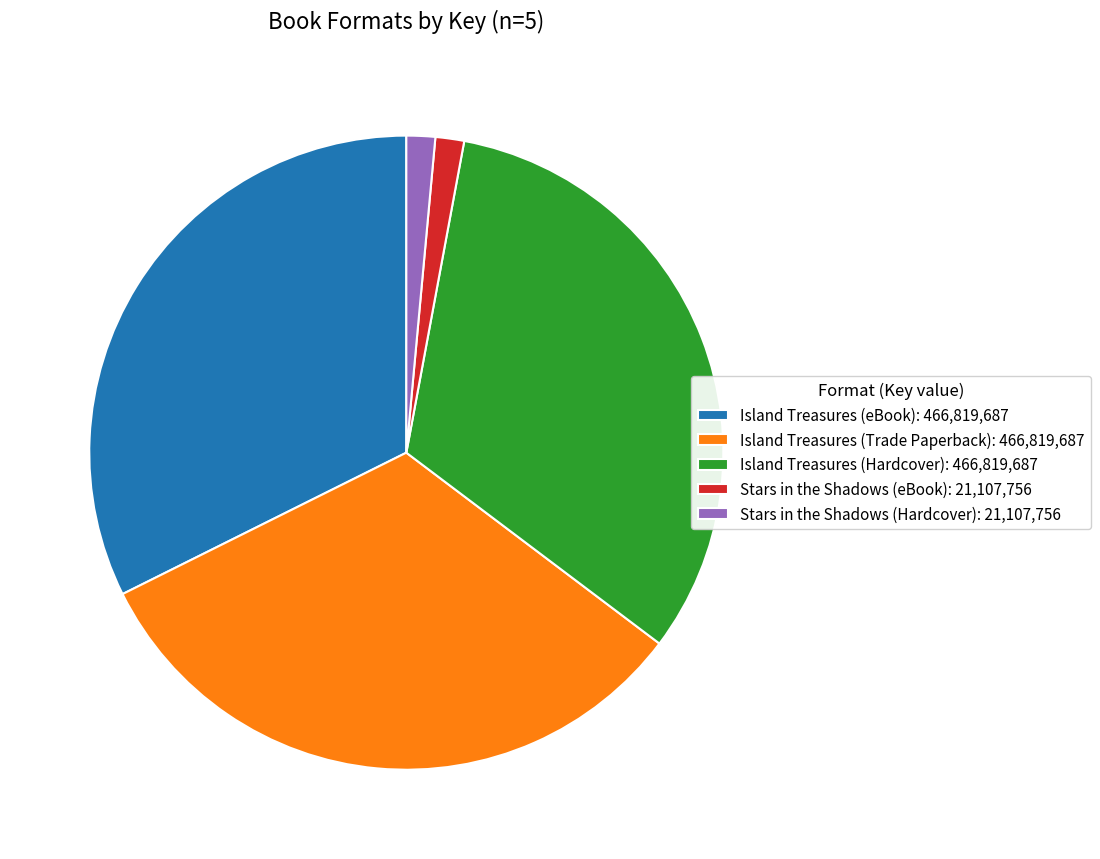

Combined, do Stars in the Shadows (eBook): 21,107,756 and Island Treasures (Trade Paperback): 466,819,687 account for over 50%?

No